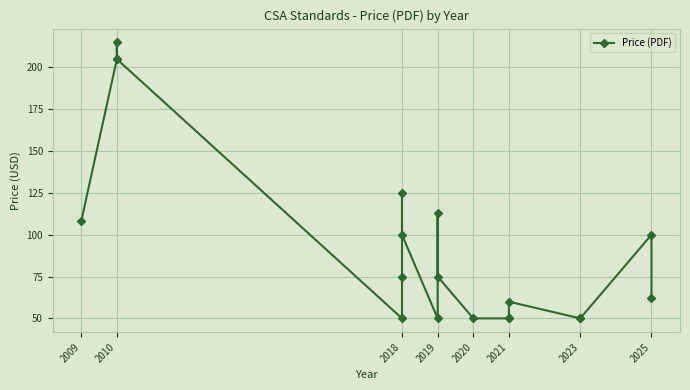

What is the change in value from 2018 to 2023?

-50